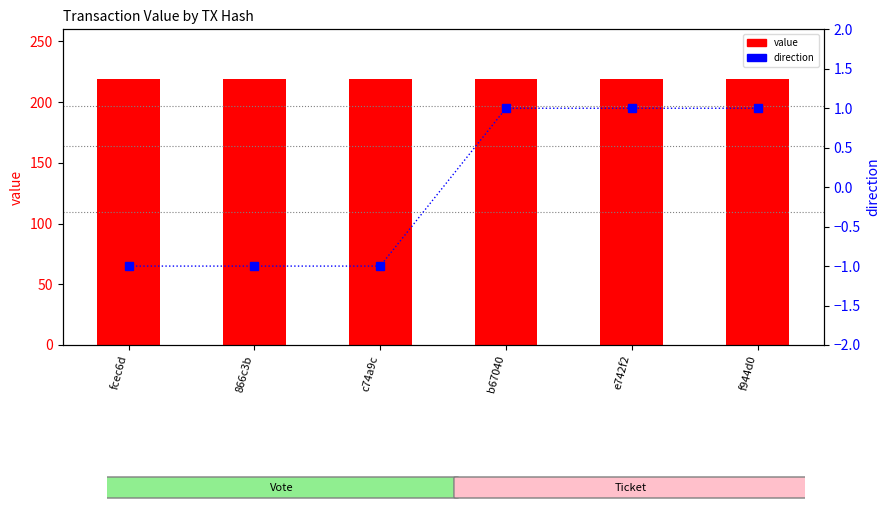

Is it true that value equals 322.1 at fcec6d?

False